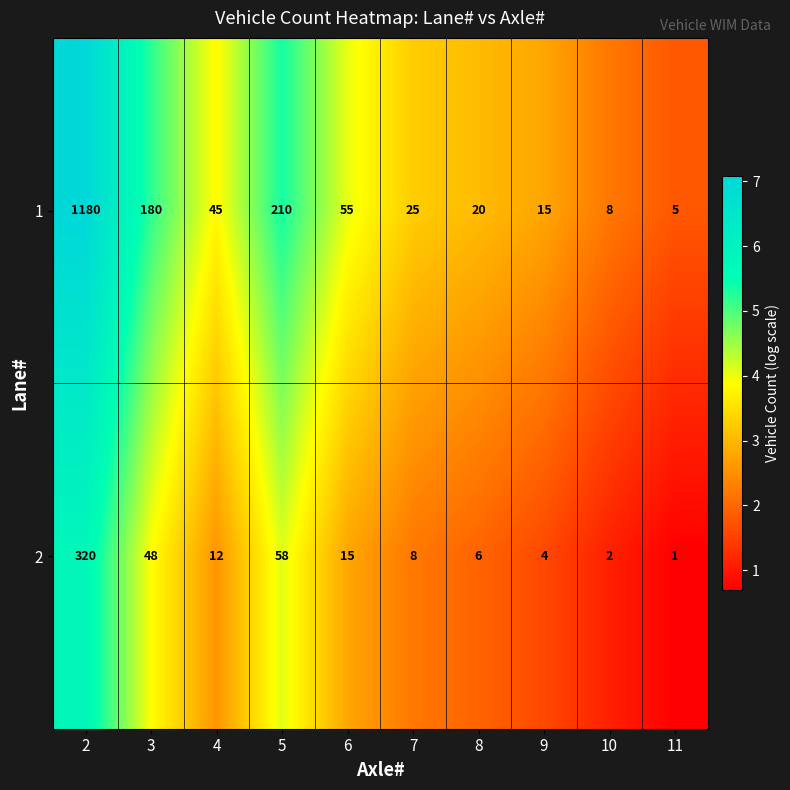

List the labels in order of 2 value, smallest first.

11, 10, 9, 8, 7, 4, 6, 3, 5, 2